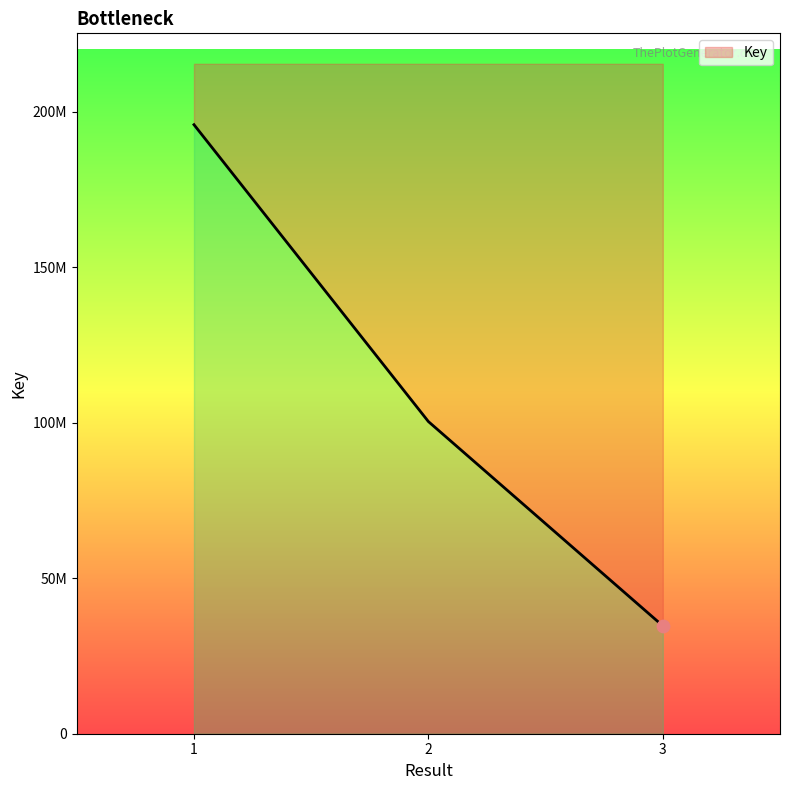

What is the change in value from 2 to 3?

-65676660